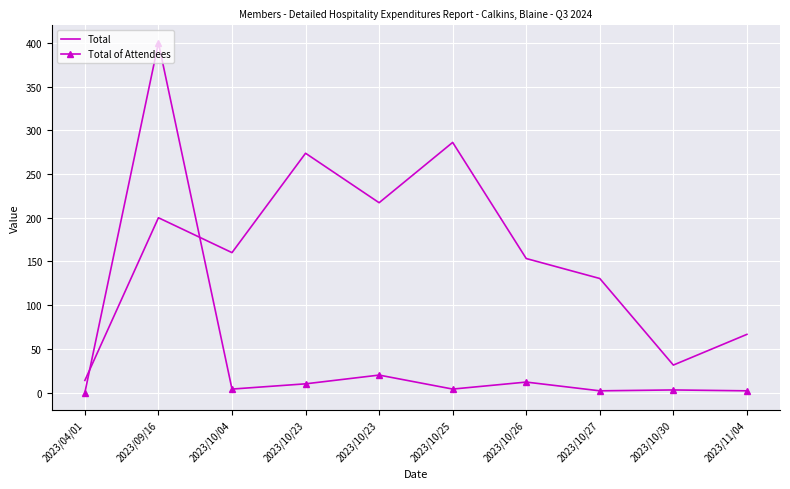

What is the sum of the Total of Attendees values at 2023/09/16 and 2023/10/27?

402.0